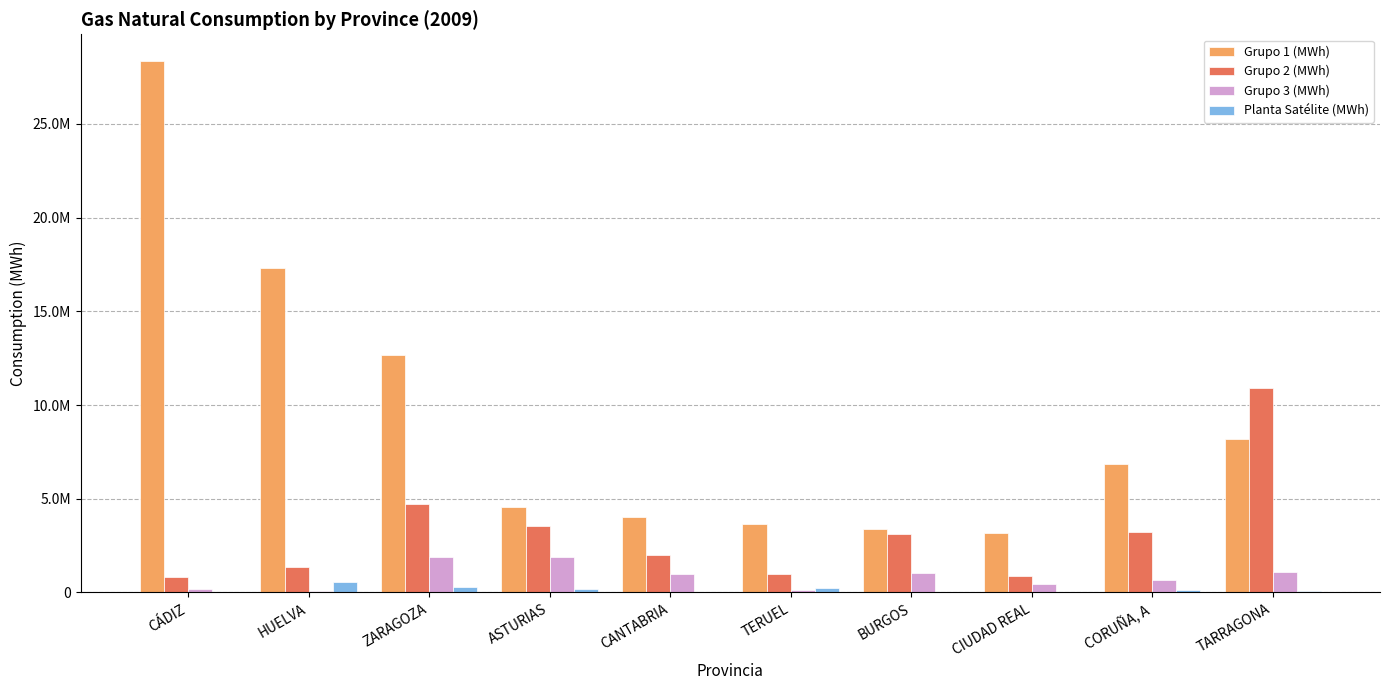

Reading left to right, transcribe all the data shown in this chart.

Grupo 1 (MWh): CÁDIZ=28357284.6	HUELVA=17303224.0	ZARAGOZA=12687451.5	ASTURIAS=4540965.0	CANTABRIA=4027869.6	TERUEL=3645404.5	BURGOS=3385804.4	CIUDAD REAL=3180359.0	CORUÑA, A=6842895.8	TARRAGONA=8182819.6
Grupo 2 (MWh): CÁDIZ=807376.6	HUELVA=1342361.4	ZARAGOZA=4719671.2	ASTURIAS=3531244.0	CANTABRIA=2018870.8	TERUEL=963471.8	BURGOS=3108538.2	CIUDAD REAL=904322.7	CORUÑA, A=3244979.9	TARRAGONA=10916537.9
Grupo 3 (MWh): CÁDIZ=161667.8	HUELVA=93702.6	ZARAGOZA=1911275.1	ASTURIAS=1888190.2	CANTABRIA=991943.5	TERUEL=151715.2	BURGOS=1025593.6	CIUDAD REAL=445298.7	CORUÑA, A=683733.5	TARRAGONA=1114118.8
Planta Satélite (MWh): CÁDIZ=10845.5	HUELVA=574806.1	ZARAGOZA=266011.4	ASTURIAS=189784.5	CANTABRIA=13517.9	TERUEL=260255.7	BURGOS=25650.8	CIUDAD REAL=28975.9	CORUÑA, A=143023.5	TARRAGONA=103668.2